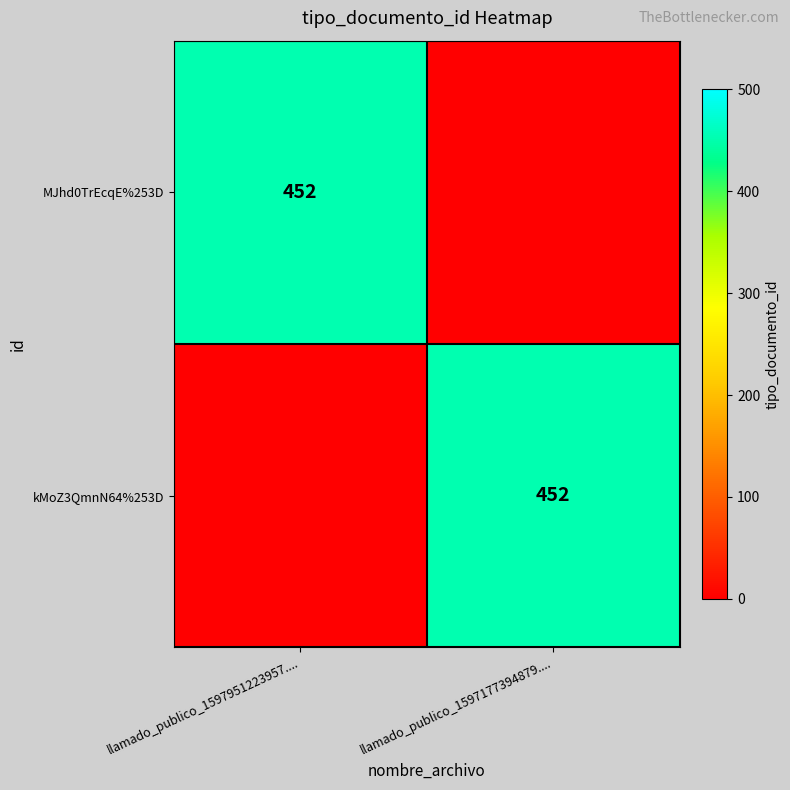

The value of kMoZ3QmnN64%253D at llamado_publico_1597177394879.... is 128. True or false?

False